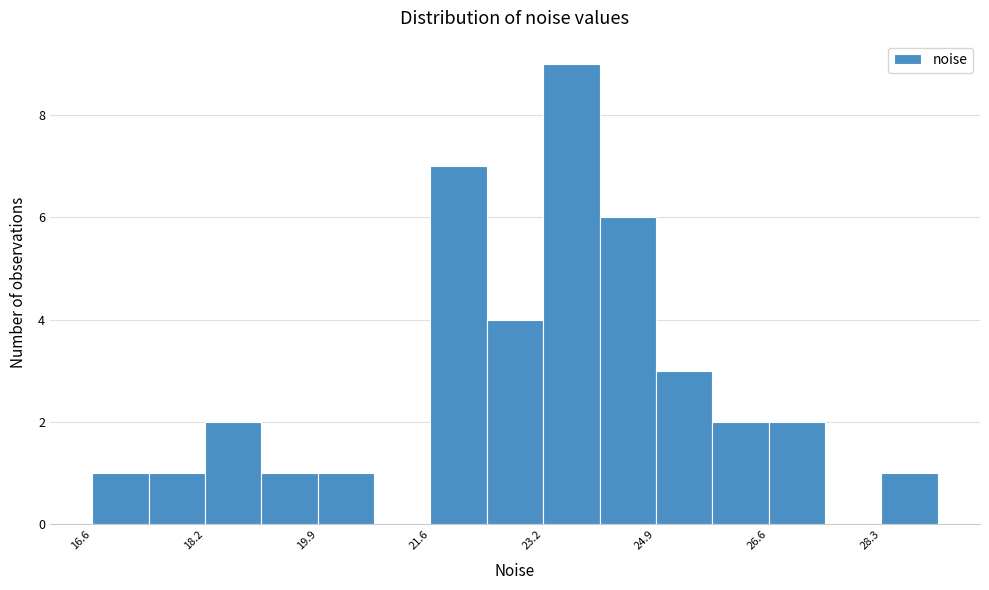

Over which range of the x-axis is the bar tallest?

23.2 to 24.0